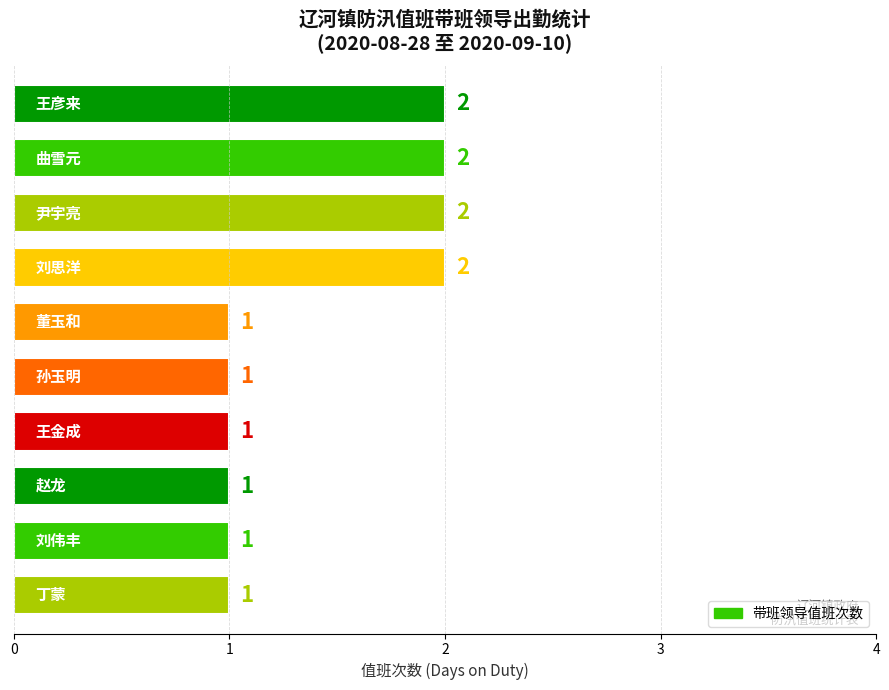

What is the sum of all values?

14